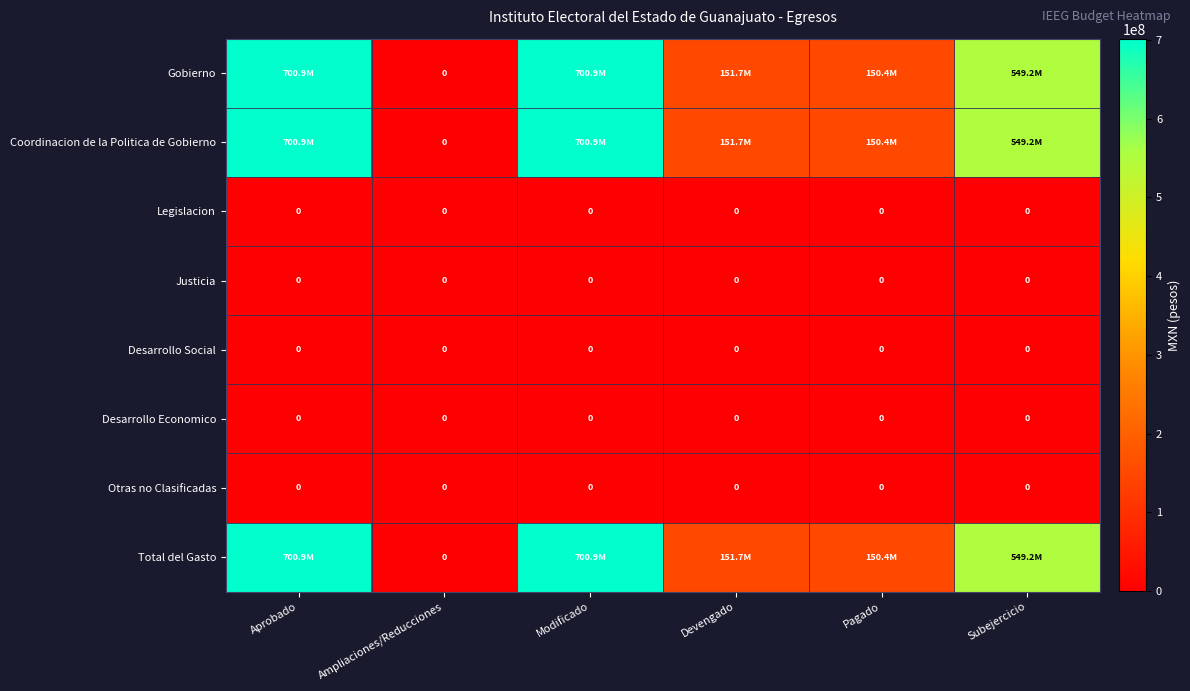

What is the total value across all series at Aprobado?

2102684020.1